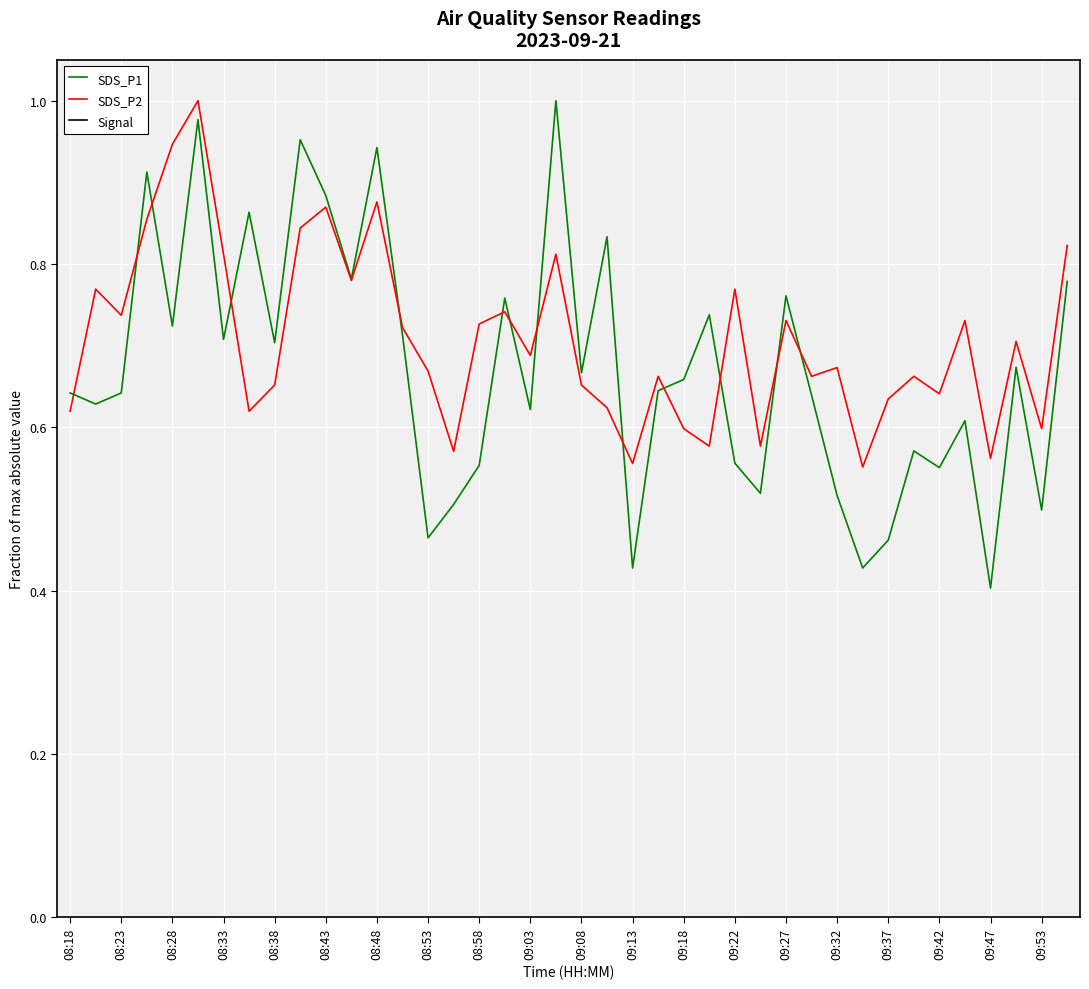

Reading left to right, extract all data points from this chart.

SDS_P1: 0.6	0.6	0.6	0.9	0.7	1.0	0.7	0.9	0.7	1.0	0.9	0.8	0.9	0.7	0.5	0.5	0.6	0.8	0.6	1.0	0.7	0.8	0.4	0.6	0.7	0.7	0.6	0.5	0.8	0.6	0.5	0.4	0.5	0.6	0.6	0.6	0.4	0.7	0.5	0.8
SDS_P2: 0.6	0.8	0.7	0.9	0.9	1.0	0.8	0.6	0.7	0.8	0.9	0.8	0.9	0.7	0.7	0.6	0.7	0.7	0.7	0.8	0.7	0.6	0.6	0.7	0.6	0.6	0.8	0.6	0.7	0.7	0.7	0.6	0.6	0.7	0.6	0.7	0.6	0.7	0.6	0.8
Signal: -0.9	-0.9	-0.9	-0.9	-0.9	-0.9	-0.9	-0.9	-0.9	-0.9	-0.9	-0.9	-0.9	-0.9	-0.9	-0.9	-0.9	-0.9	-0.9	-0.9	-0.9	-1.0	-1.0	-0.9	-0.9	-0.9	-1.0	-0.9	-0.9	-0.9	-1.0	-0.9	-0.9	-0.9	-0.9	-0.9	-0.9	-0.9	-0.9	-0.9